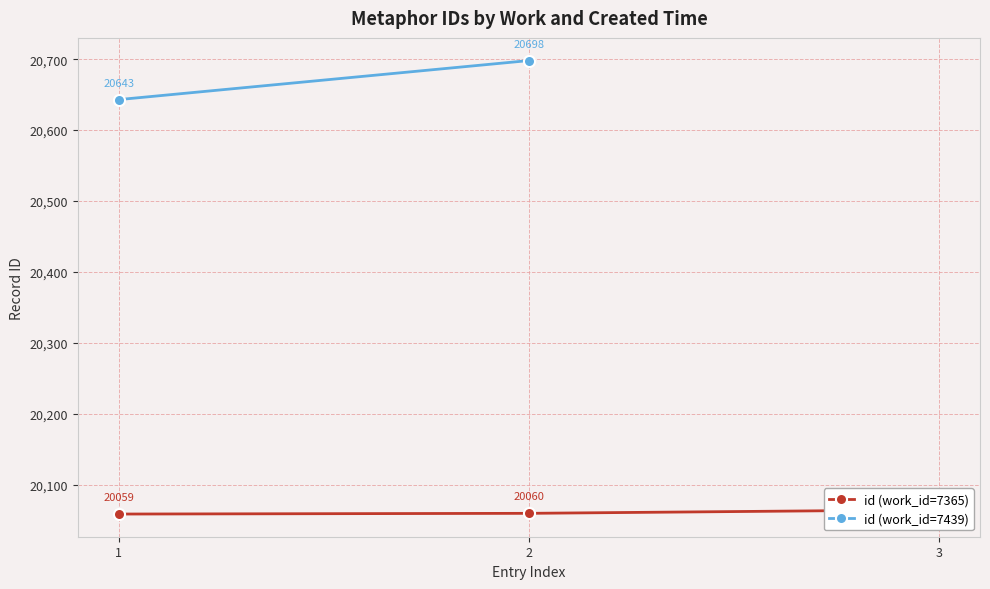

Reading left to right, what are all the values shown in this chart?

1=20059	2=20060	3=20065